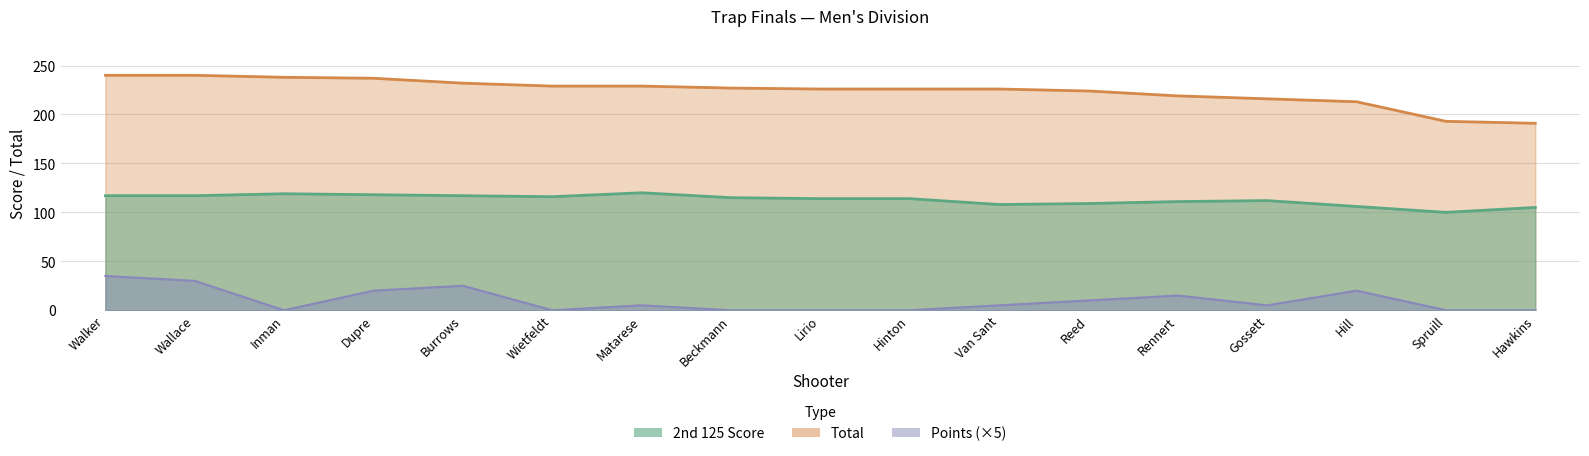

True or false: Points has more than 1 points higher than both neighbors.

True